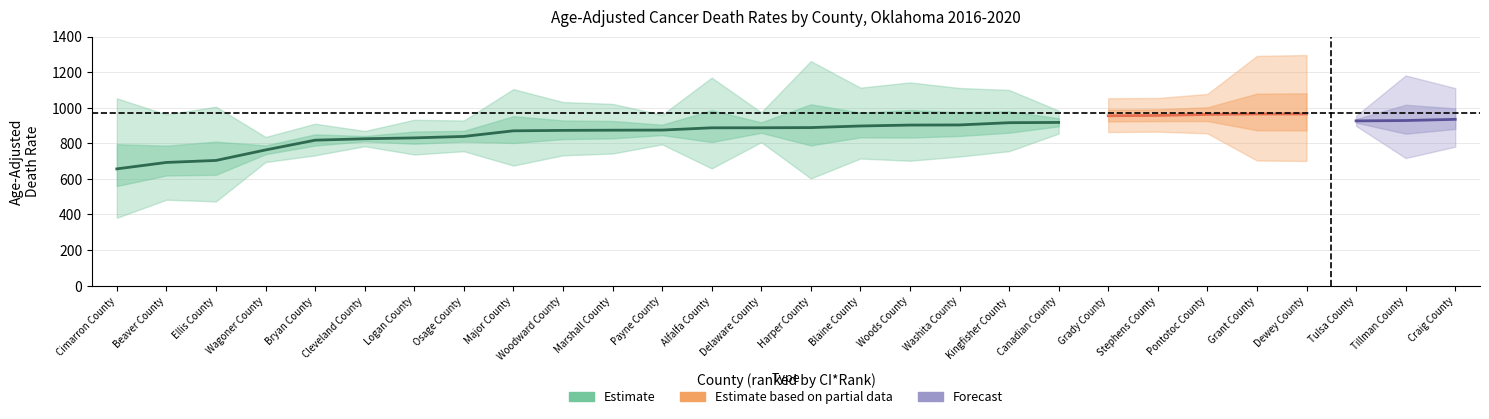

What is the sum of the rate values at Cleveland County and Beaver County?

1518.1